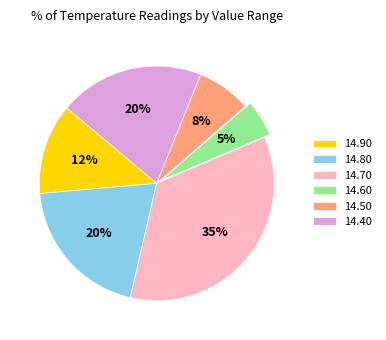

Combined, do 14.40 and 14.60 account for over 50%?

No